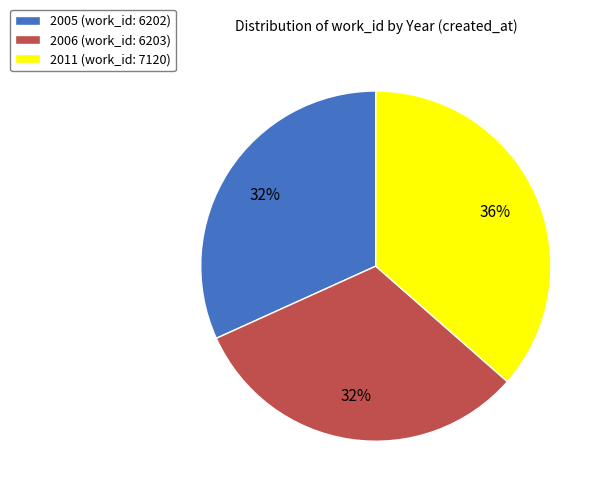

Combined, do 2011 (work_id: 7120) and 2006 (work_id: 6203) account for over 50%?

Yes